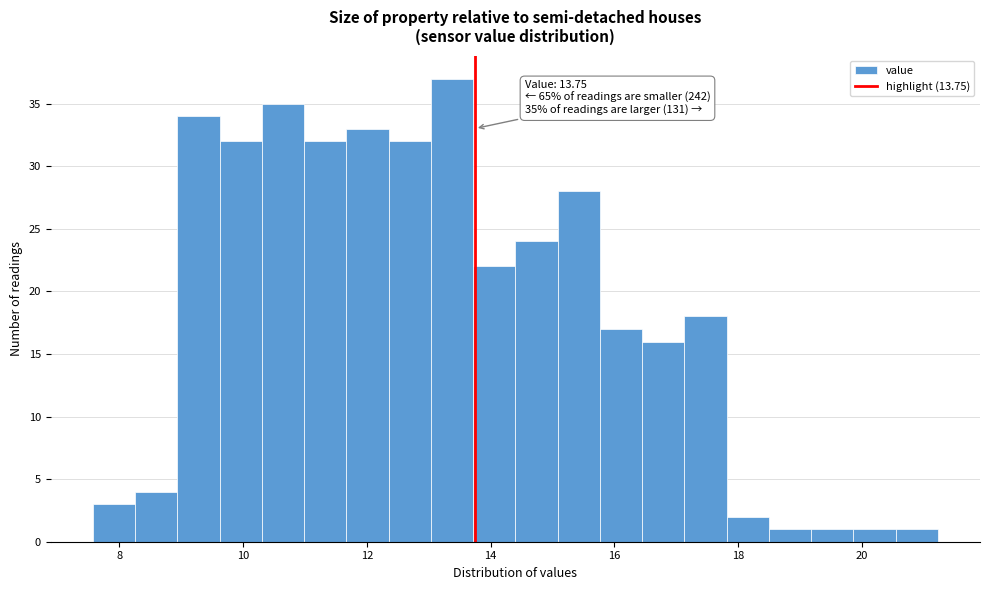

Read against the x-axis, roughly where is the centre of the tallest bar?

13.4